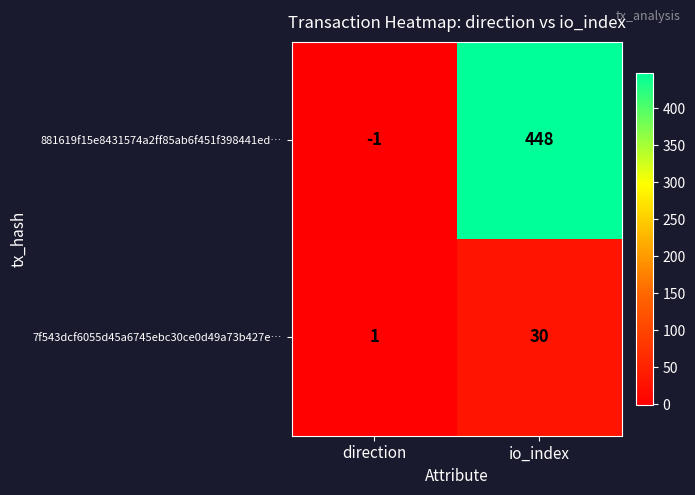

Is it true that 881619f15e8431574a2ff85ab6f451f398441ed… equals 0 at direction?

False